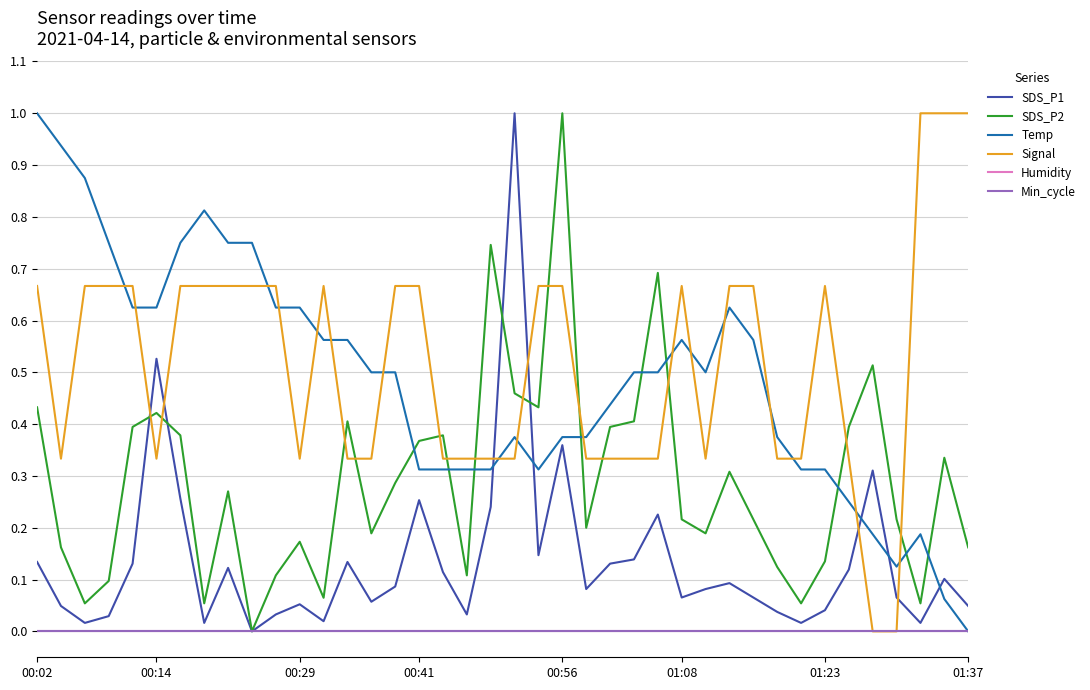

True or false: Humidity and Temp intersect in this chart.

False